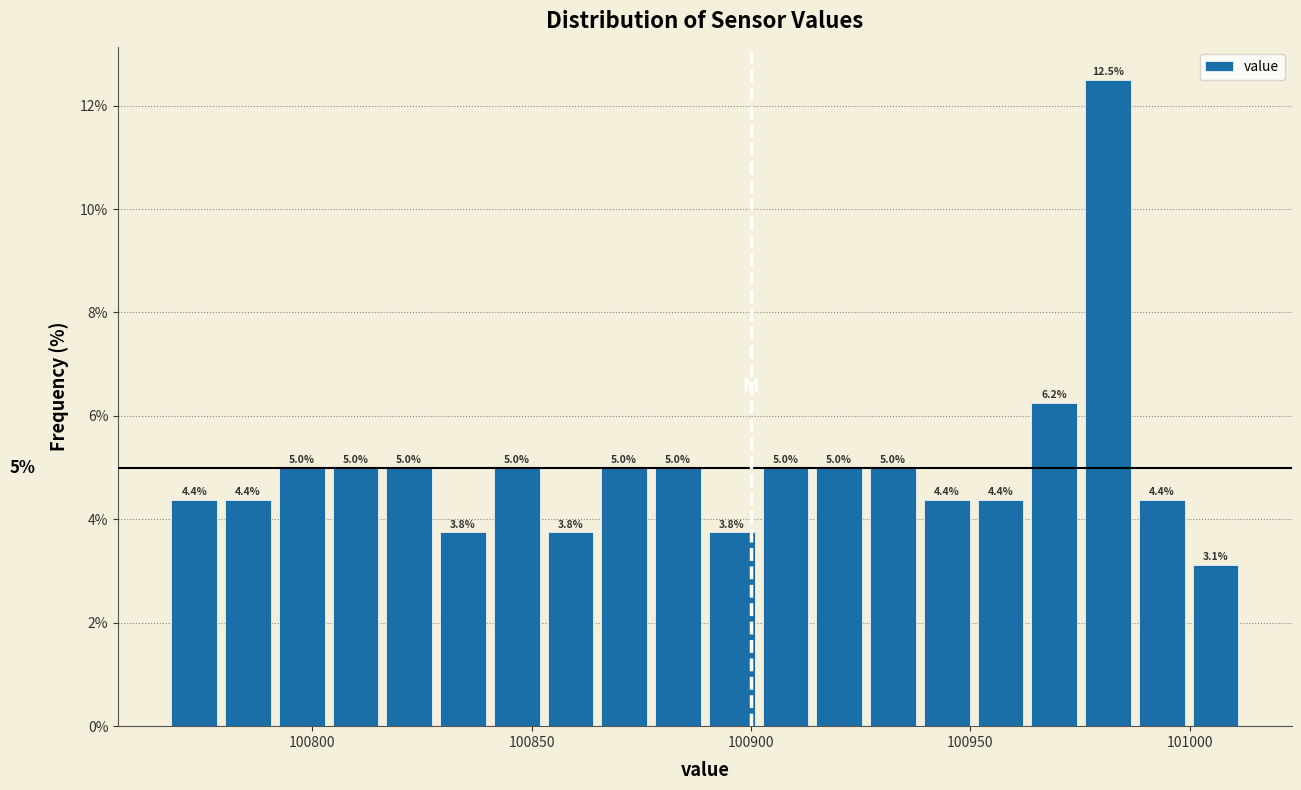

Read against the x-axis, roughly where is the centre of the tallest bar?

100980